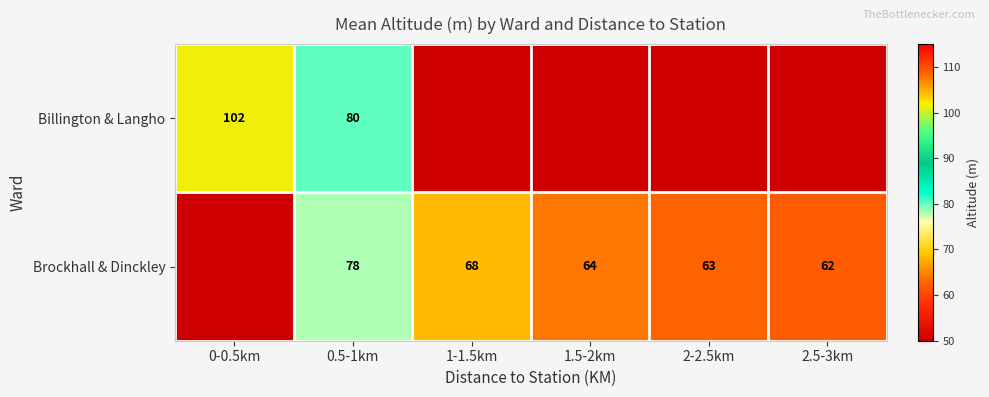

At 0.5-1km, list the series in order from largest to smallest.

Billington & Langho, Brockhall & Dinckley